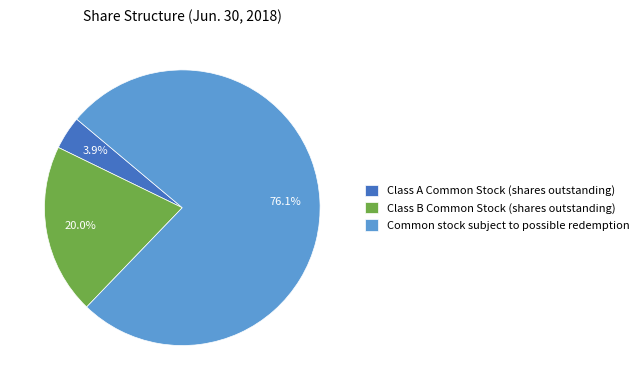

How many slices are in this pie chart?

3